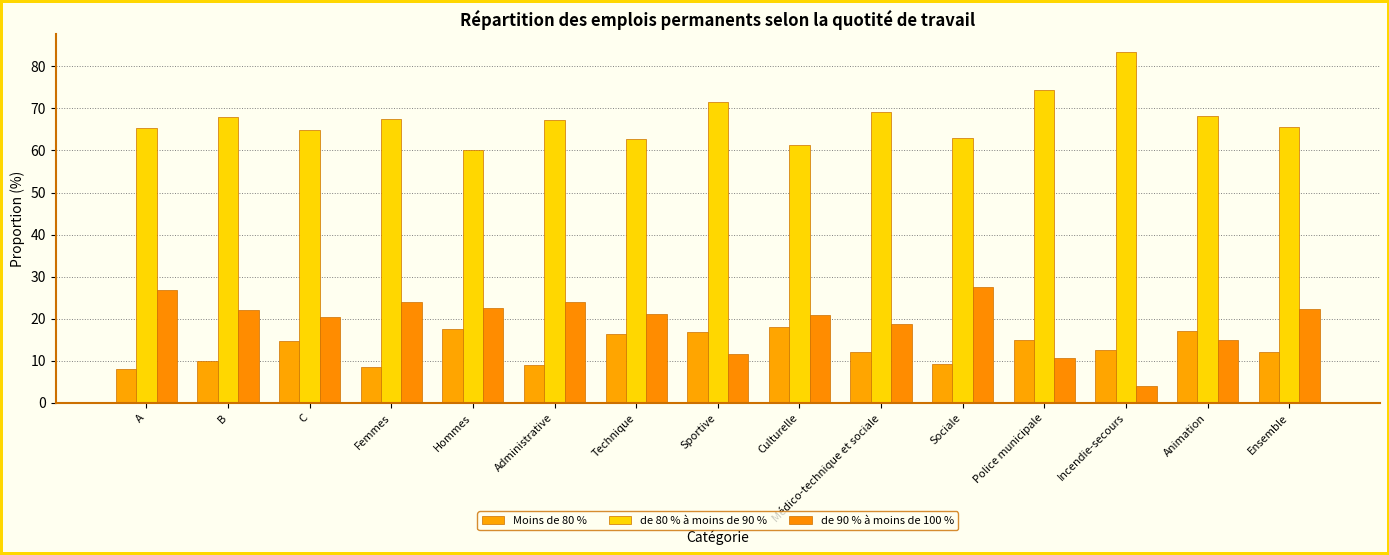

What is the value of the Moins de 80 % bar at the 5th from the left?

17.5